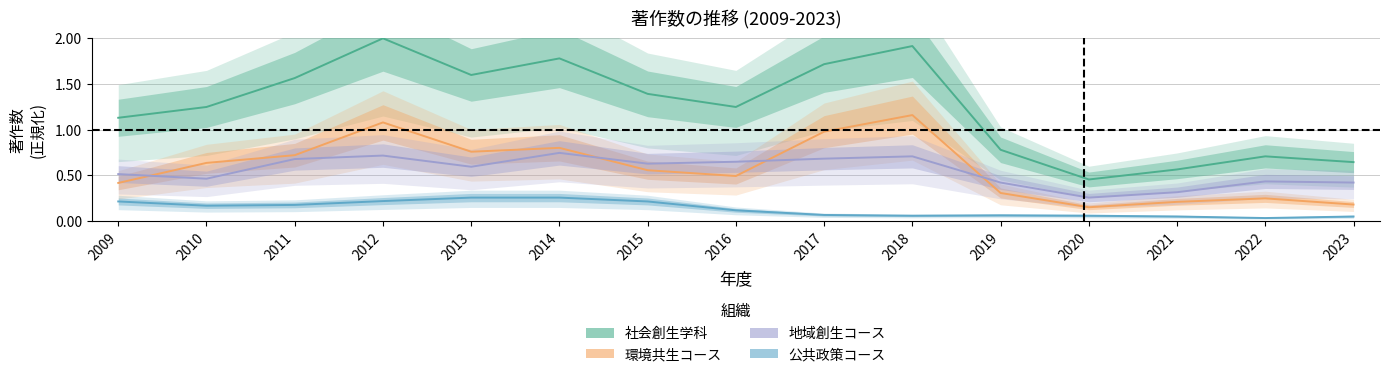

What is the maximum value for 社会創生学科?

2.0